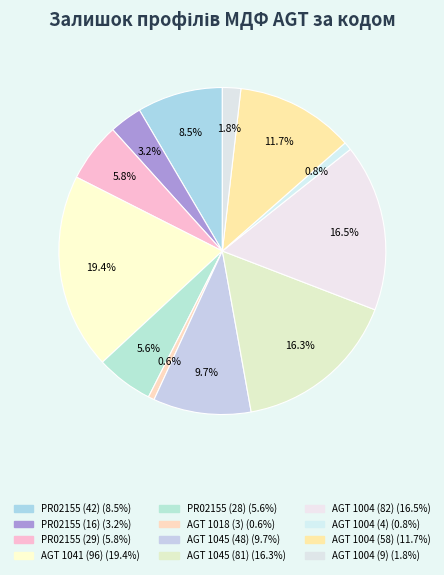

Count the number of slices in the pie.

12